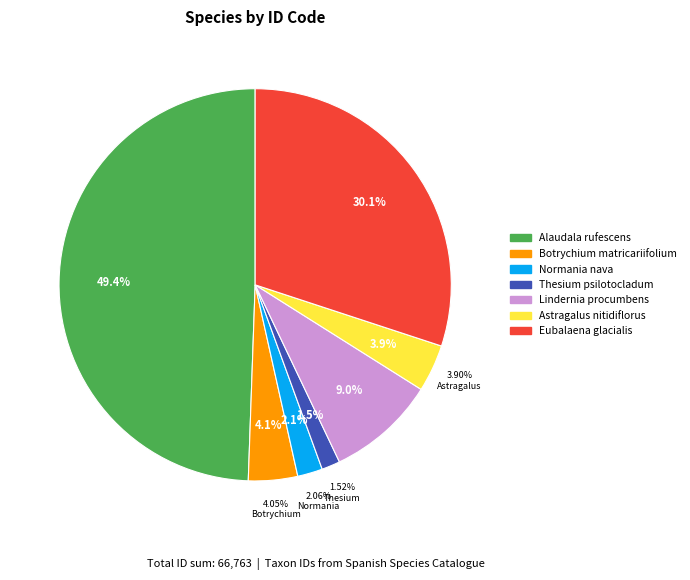

How many segments does this pie chart have?

7